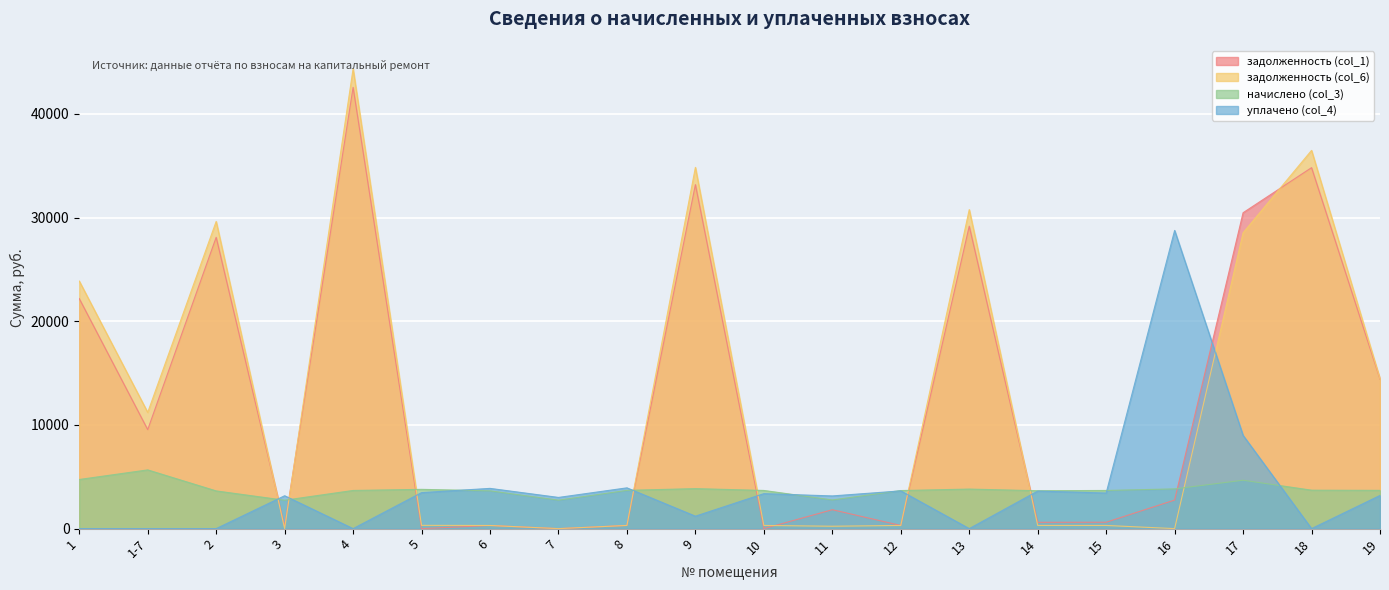

At which category does задолженность (col_6) reach its first local valley?

1-7